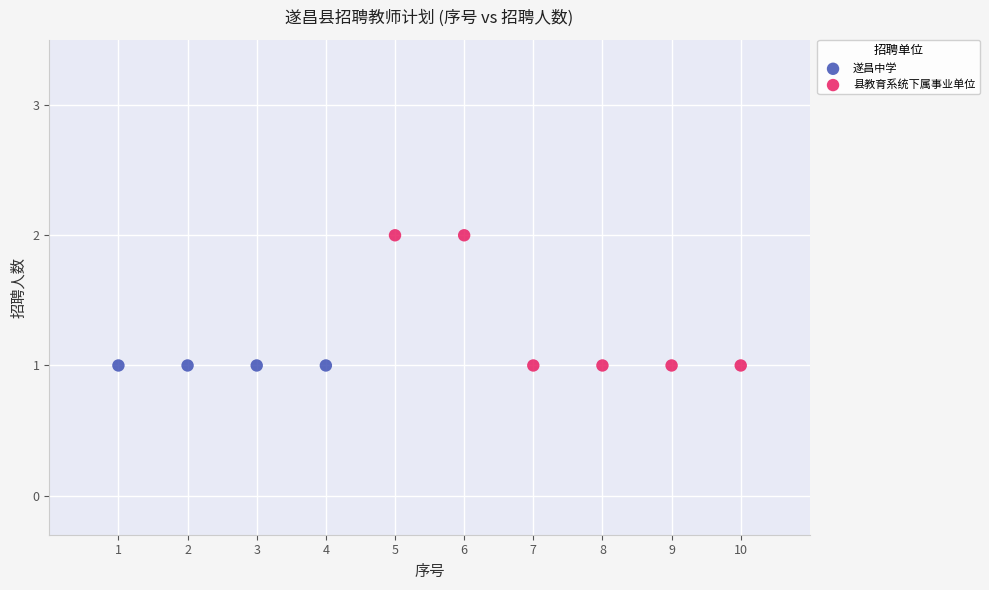

What are all the series names shown in the legend?

遂昌中学, 县教育系统下属事业单位